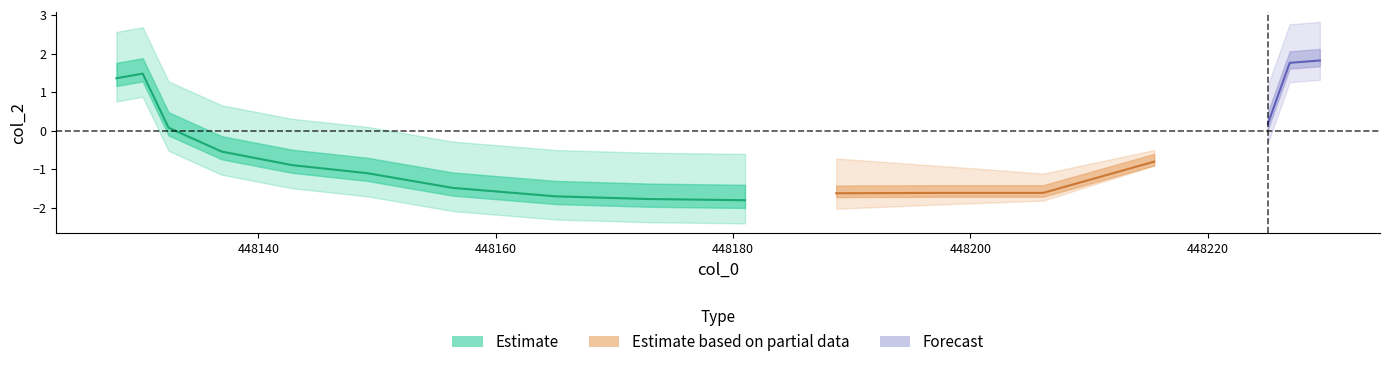

What is the difference between the values at 448165.07 and 448188.69?

0.1